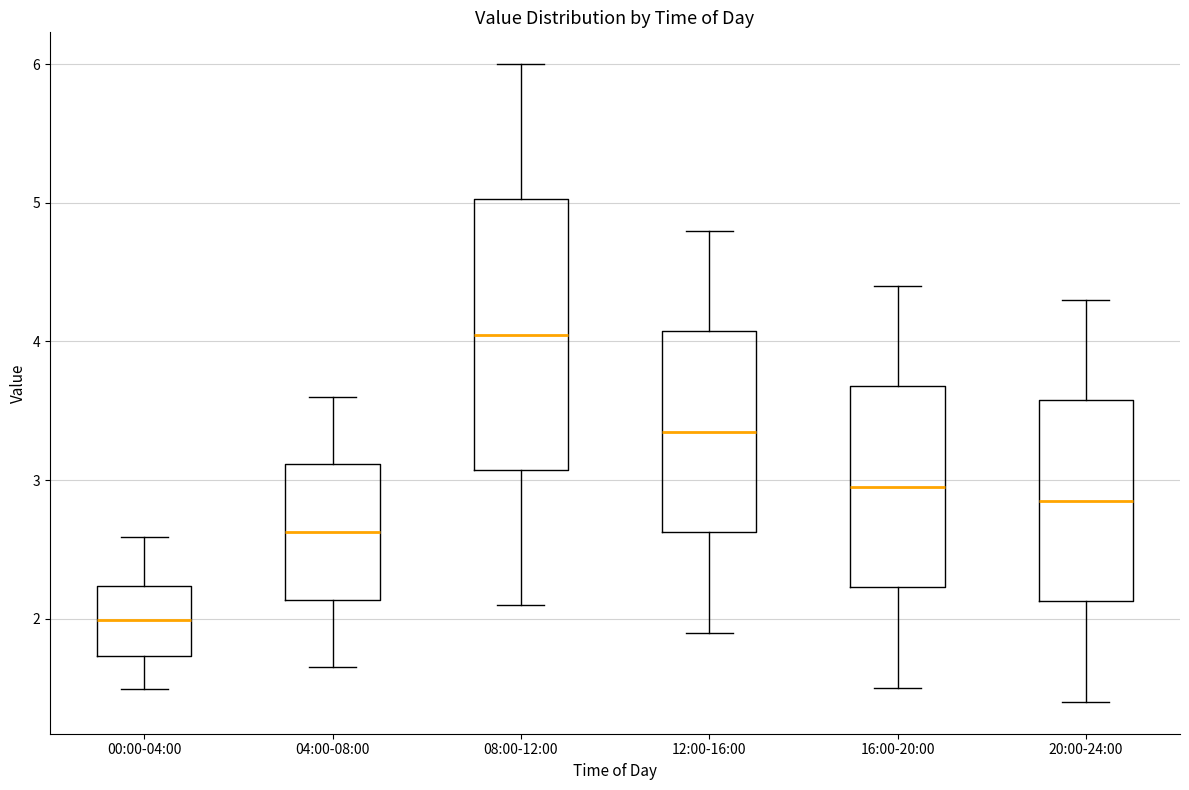

Comparing the boxes themselves (not the whiskers), which one is the tallest?

08:00-12:00